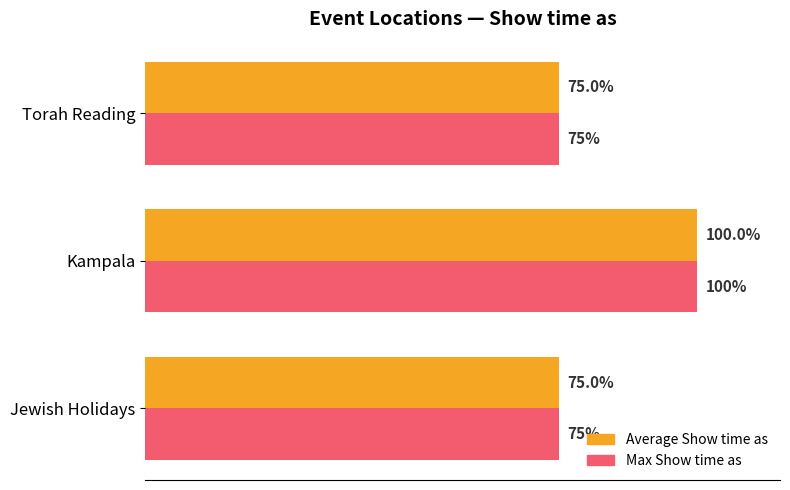

At which label does Average Show time as reach its peak?

Kampala